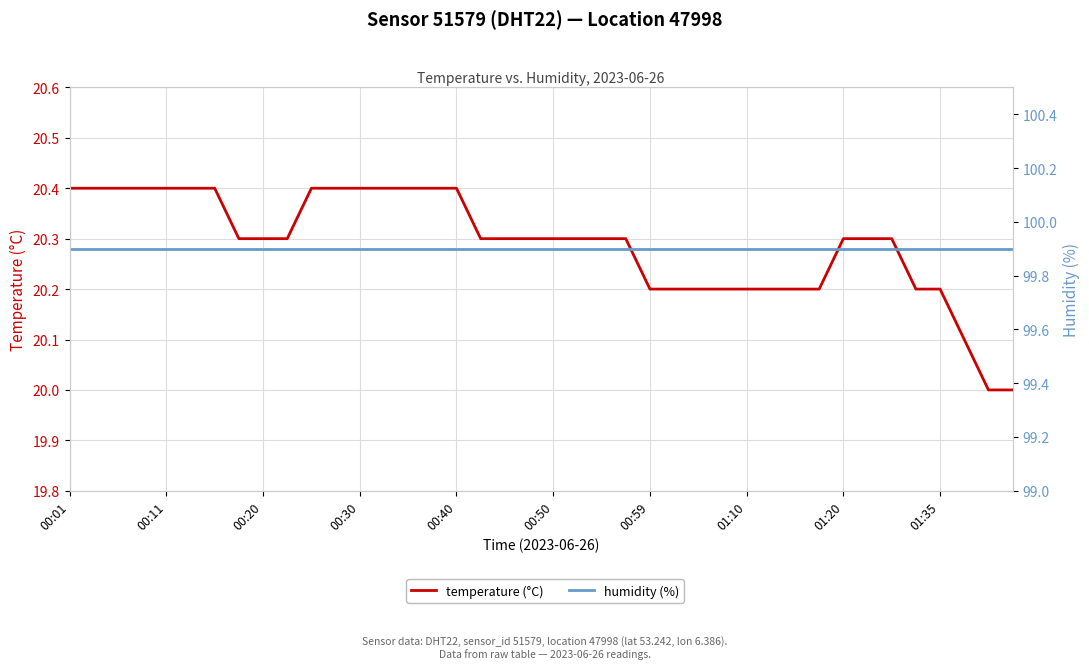

List the series in order of their overall mean, highest first.

humidity (%), temperature (°C)